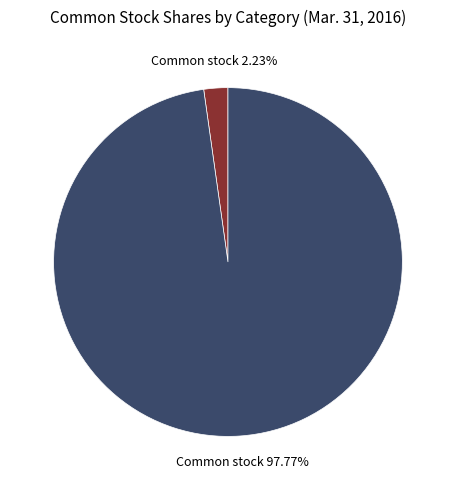

Does any single category account for the majority?

Yes